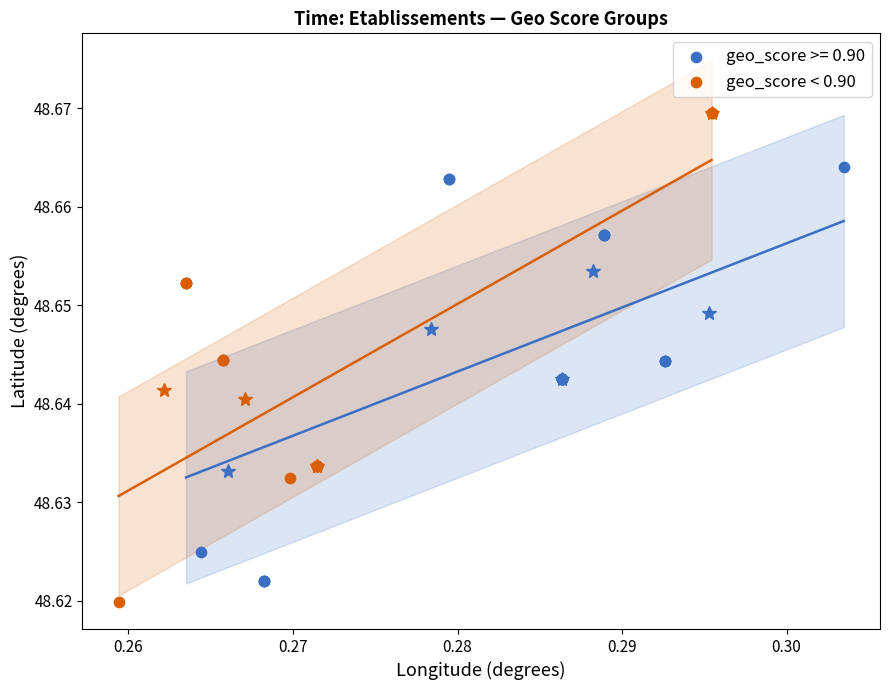

Which series reaches the maximum Y coordinate?

geo_score < 0.90